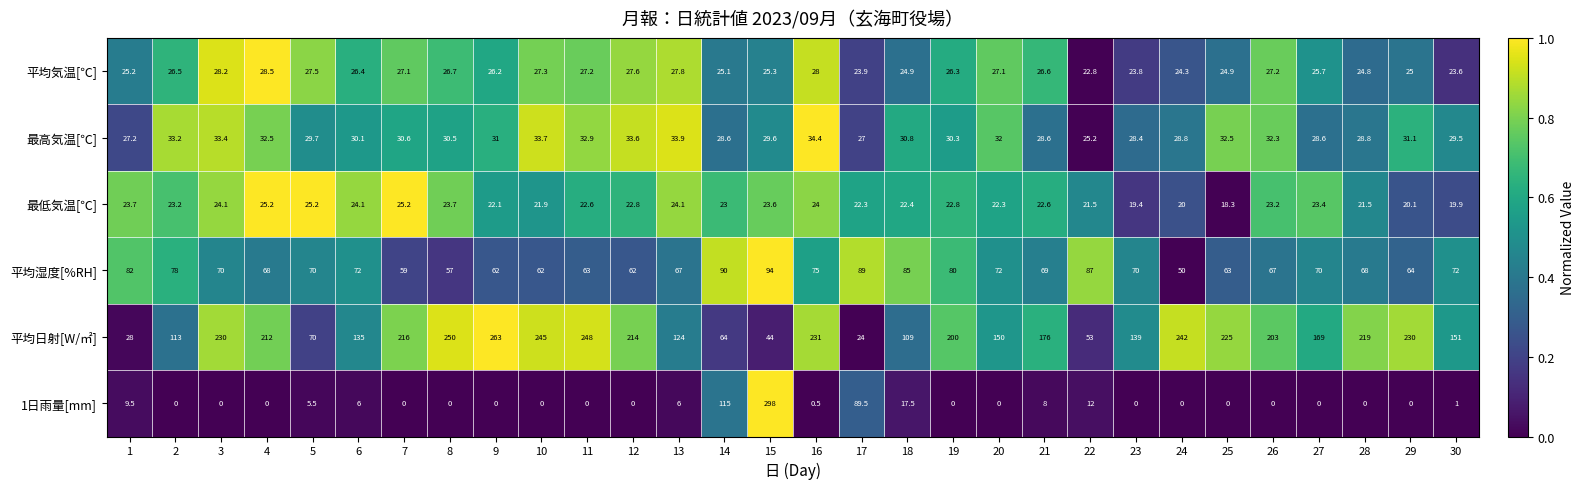

List the series in order of their peak value, highest first.

1日雨量[mm], 平均日射[W/㎡], 平均湿度[%RH], 最高気温[℃], 平均気温[℃], 最低気温[℃]